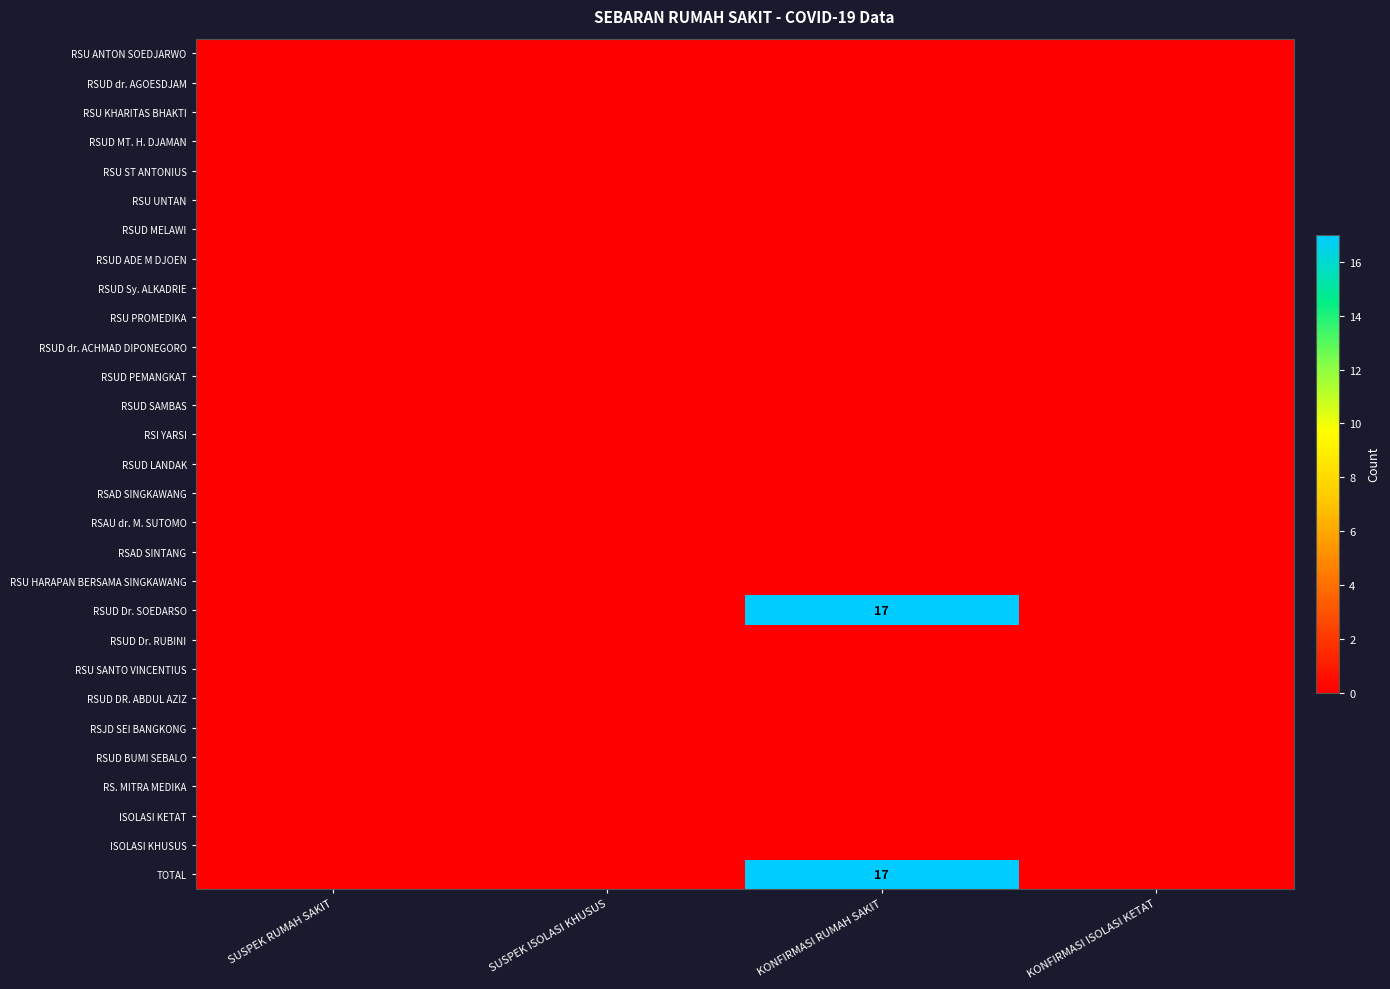

Which label corresponds to the smallest value in the chart?

SUSPEK RUMAH SAKIT